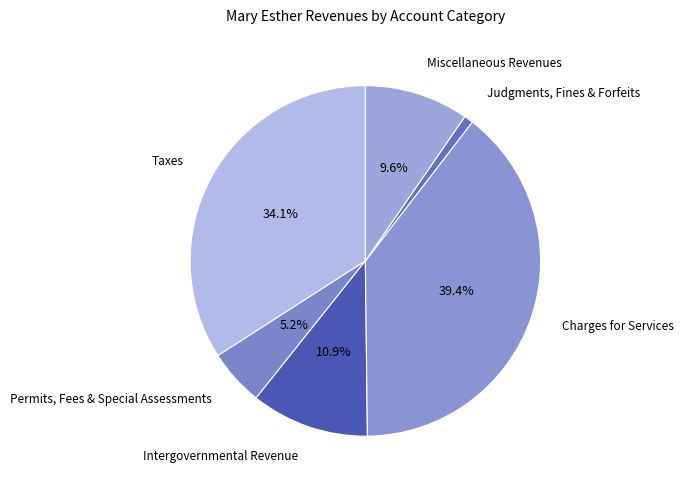

Which slice is the largest?

Charges for Services